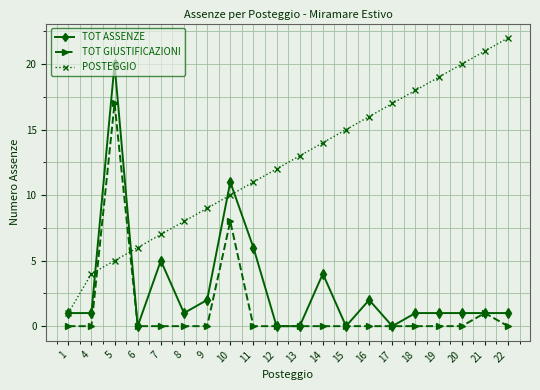

Reading right to left, what are all the values shown in this chart?

TOT ASSENZE: 1	1	1	1	1	0	2	0	4	0	0	6	11	2	1	5	0	20	1	1
TOT GIUSTIFICAZIONI: 0	1	0	0	0	0	0	0	0	0	0	0	8	0	0	0	0	17	0	0
POSTEGGIO: 22	21	20	19	18	17	16	15	14	13	12	11	10	9	8	7	6	5	4	1